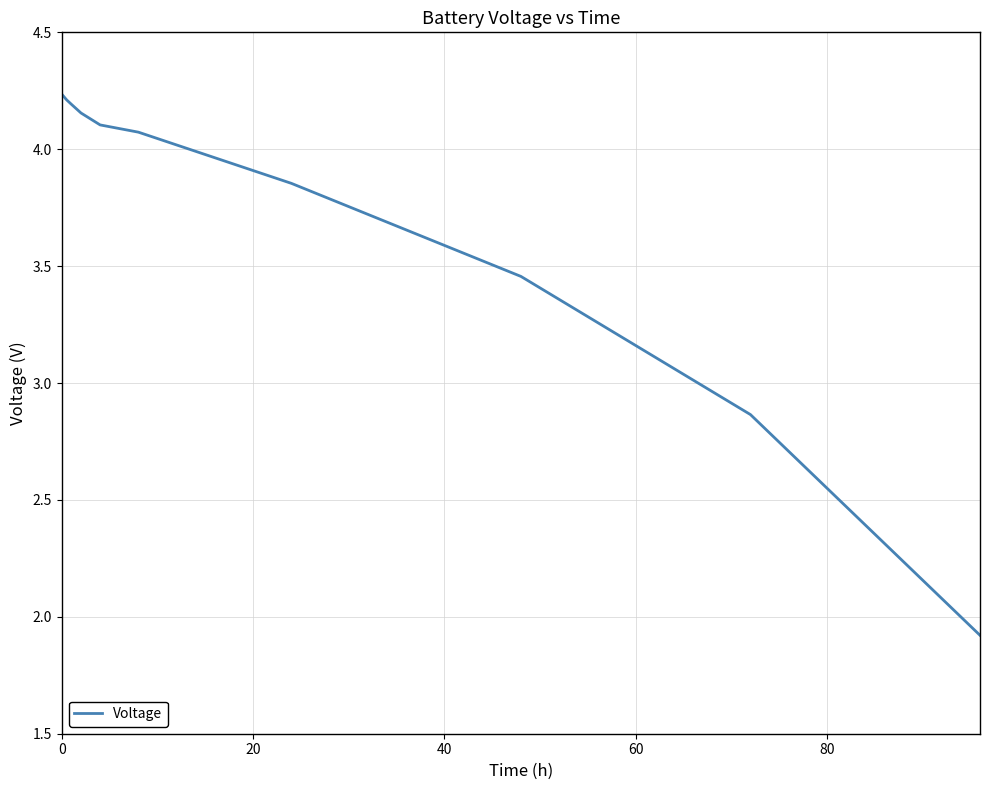

What is the difference between the maximum and minimum values?

2.3